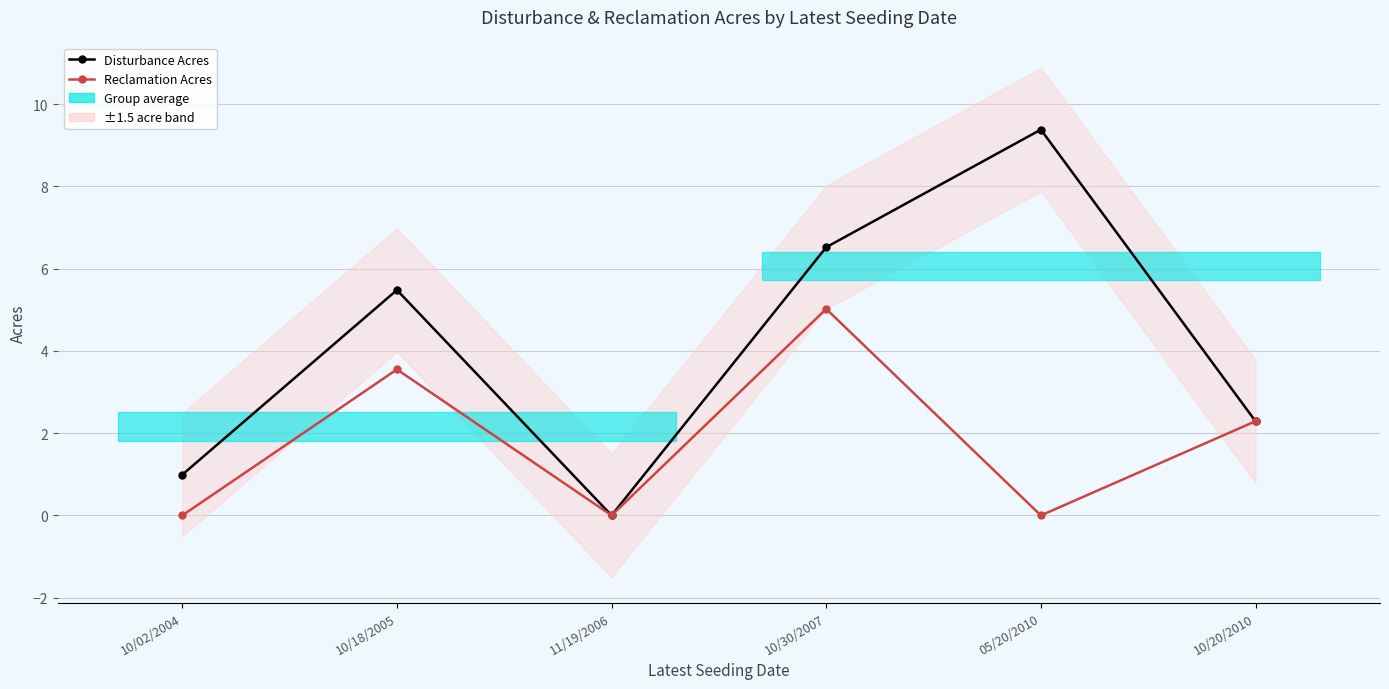

What is the total value across all series at 10/20/2010?

4.6